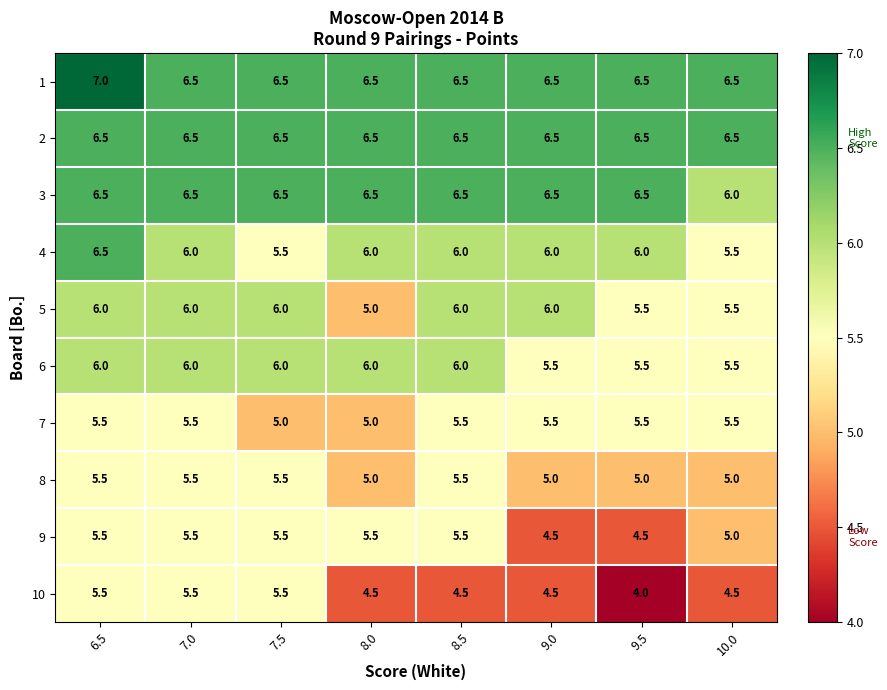

Is it true that 7 equals 3.4 at 8.0?

False